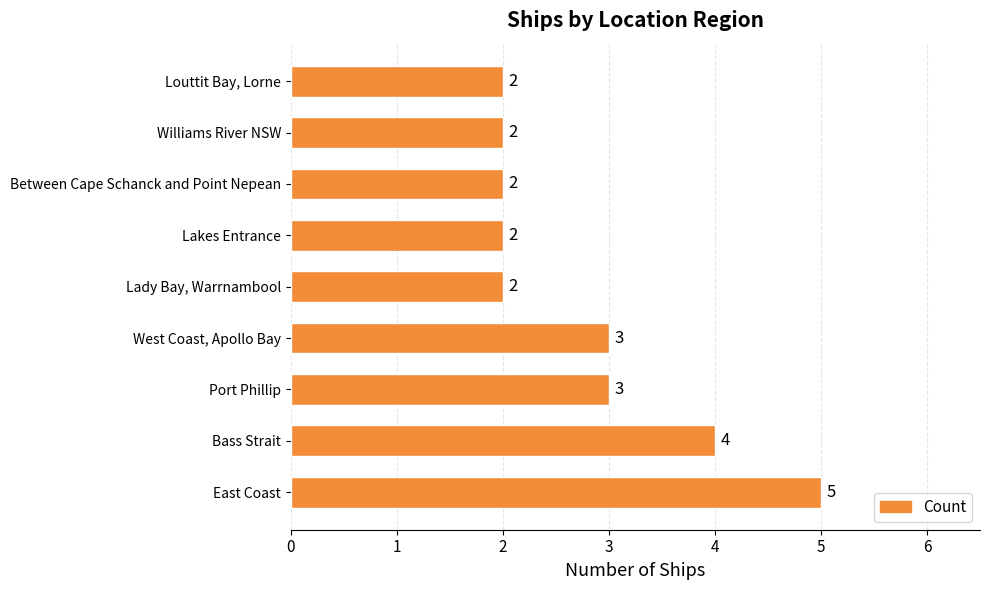

What is the average value?

3